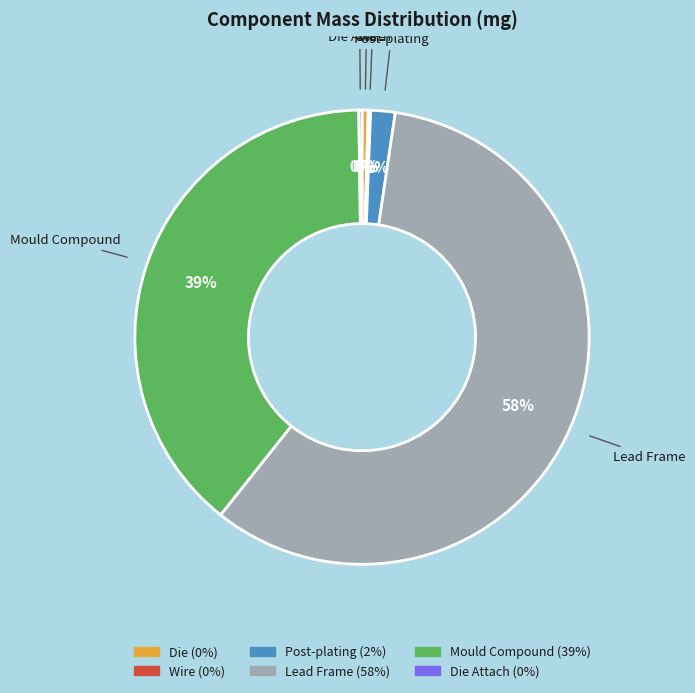

Is there any slice that represents more than half of the pie?

Yes